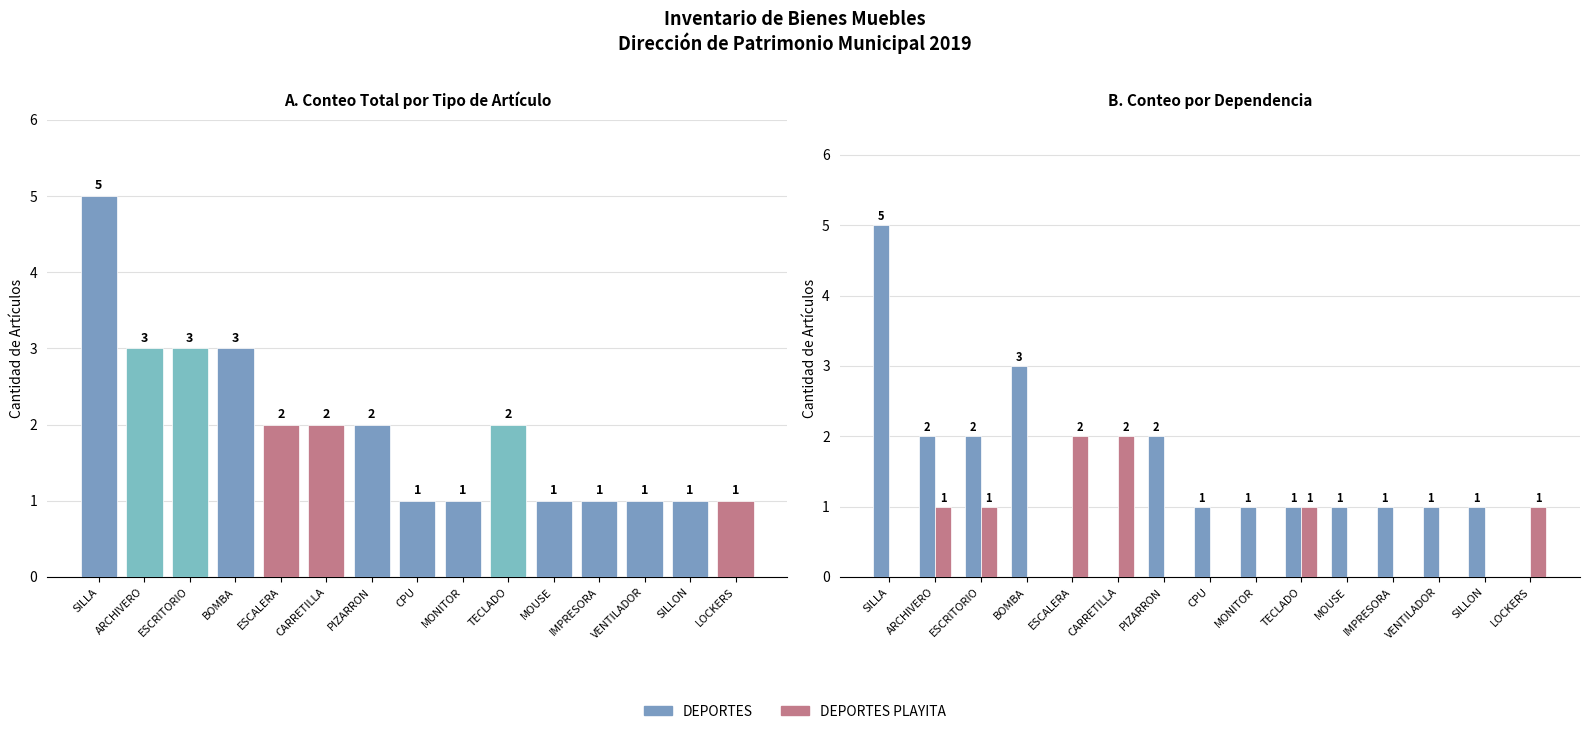

The DEPORTES series shows 1 at ARCHIVERO. True or false?

False